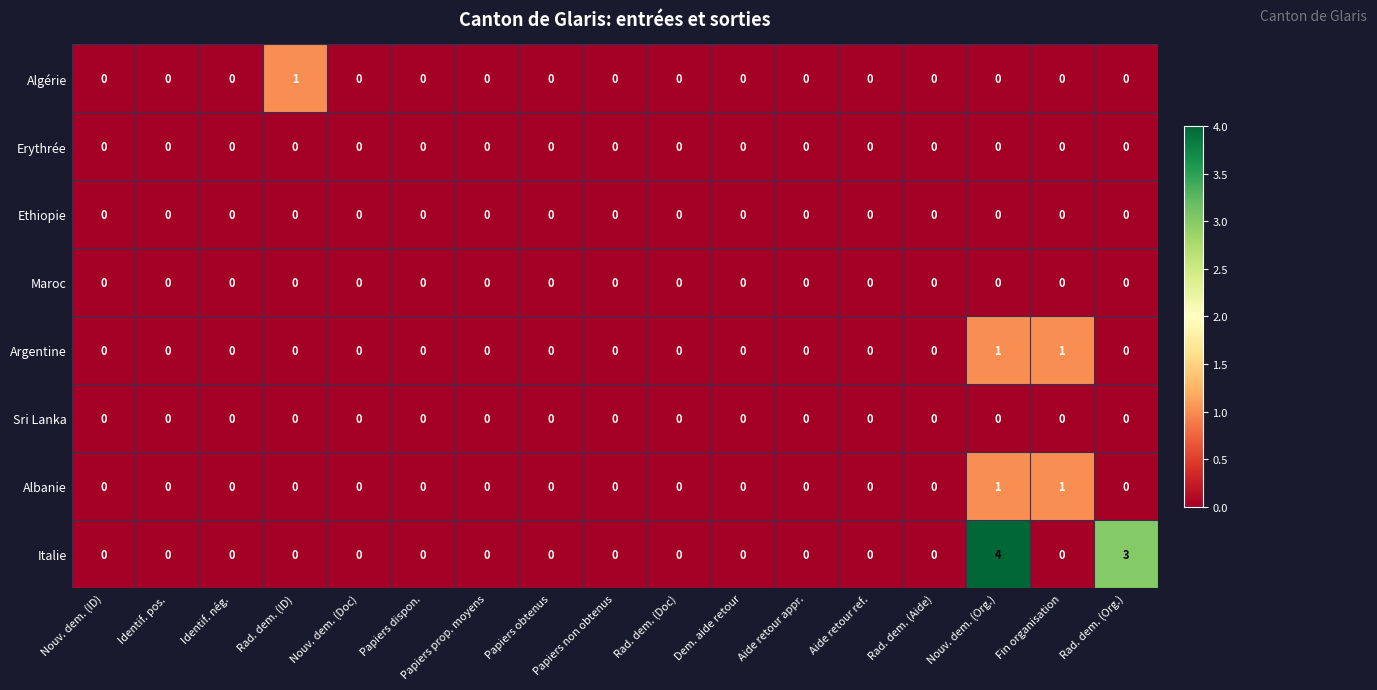

Which label corresponds to the largest value in the chart?

Nouv. dem. (Org.)